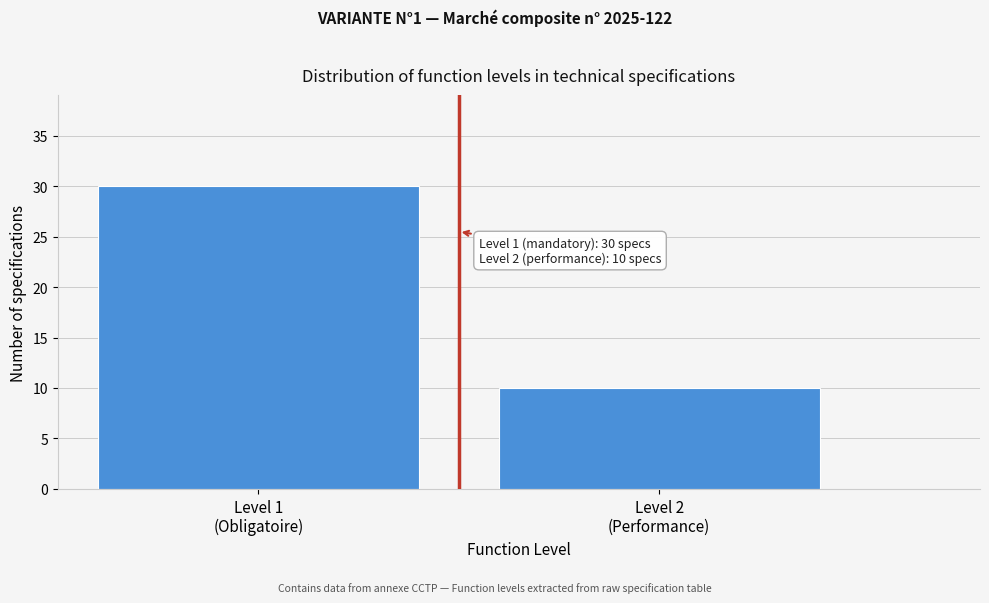

Reading left to right, transcribe all the data shown in this chart.

30	10